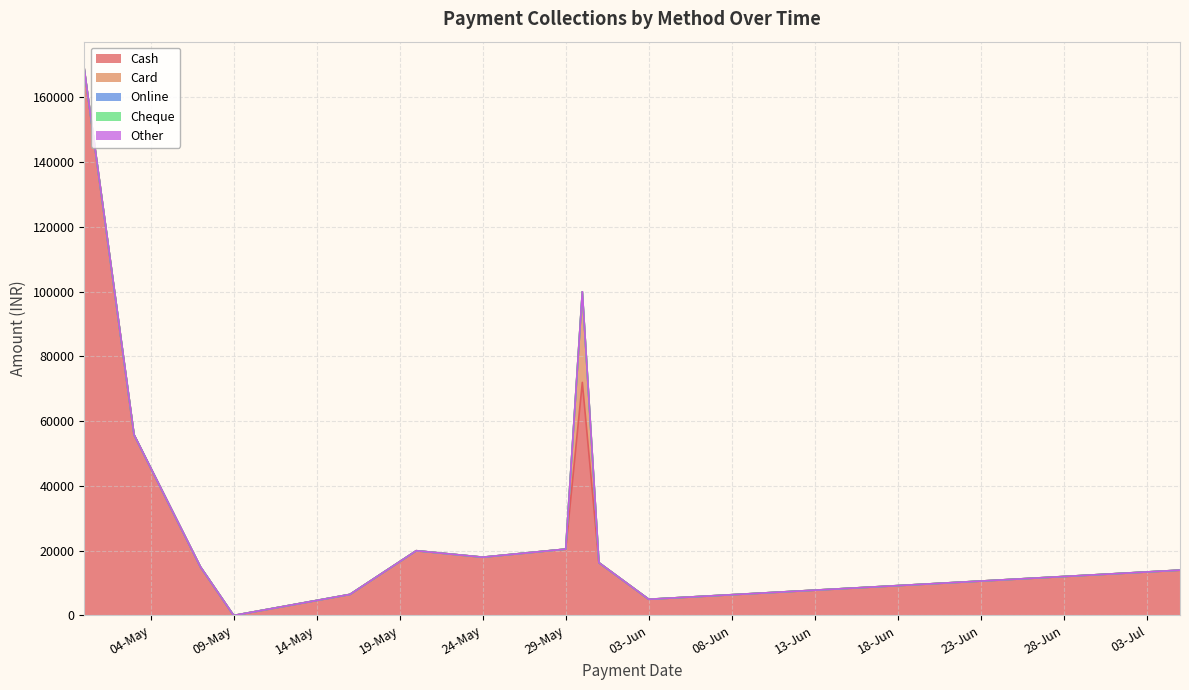

True or false: Card and Cheque cross at least once.

False